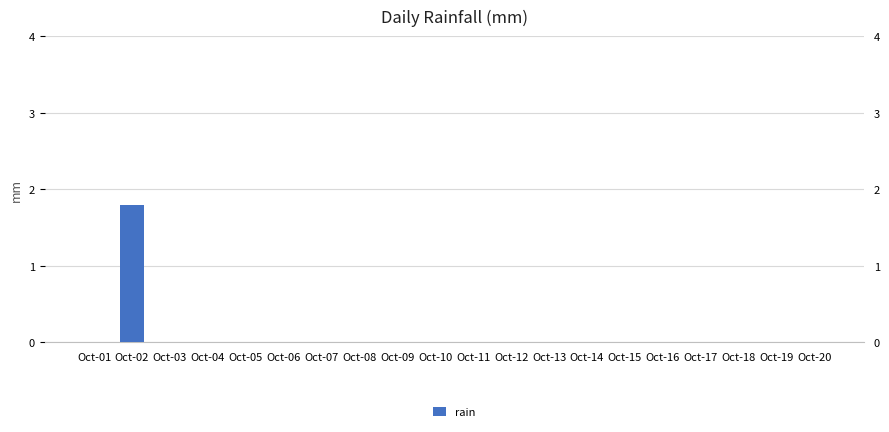

Rank the categories by value from highest to lowest.

Oct-02, Oct-01, Oct-03, Oct-04, Oct-05, Oct-06, Oct-07, Oct-08, Oct-09, Oct-10, Oct-11, Oct-12, Oct-13, Oct-14, Oct-15, Oct-16, Oct-17, Oct-18, Oct-19, Oct-20